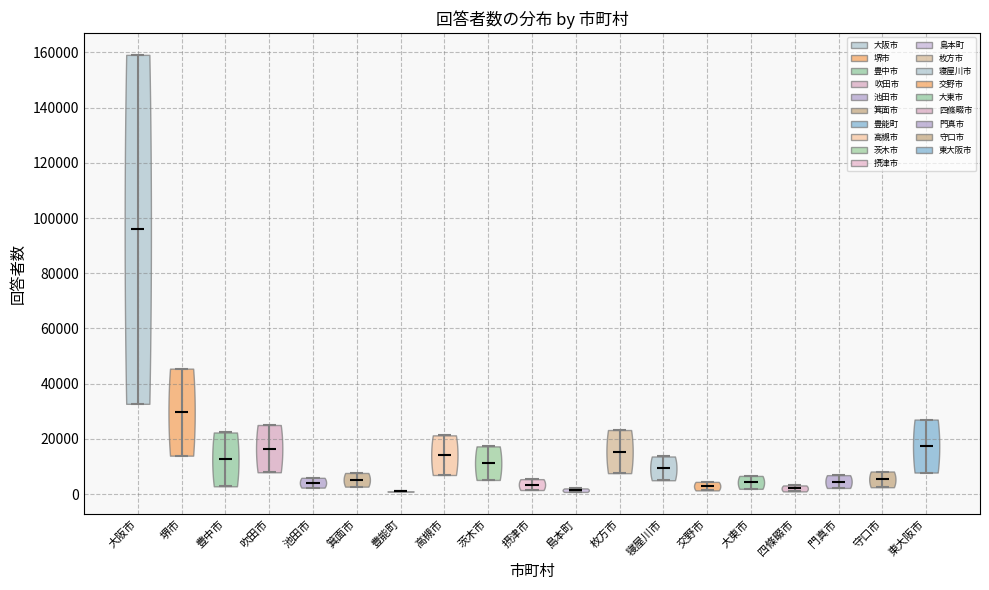

Reading left to right, read every violin against the y-axis: where its median line is, and the lowest and highest points it reaches. The values are not printed on the chart, so give them approximately, as read against the axis.

大阪市: median line 96000, lowest point 32000, highest point 160000
堺市: median line 30000, lowest point 14000, highest point 46000
豊中市: median line 12000, lowest point 2000, highest point 22000
吹田市: median line 16000, lowest point 8000, highest point 26000
池田市: median line 4000, lowest point 2000, highest point 6000
箕面市: median line 6000, lowest point 2000, highest point 8000
豊能町: median line 0, lowest point 0, highest point 0
高槻市: median line 14000, lowest point 6000, highest point 22000
茨木市: median line 12000, lowest point 6000, highest point 18000
摂津市: median line 4000, lowest point 2000, highest point 6000
島本町: median line 2000, lowest point 0, highest point 2000
枚方市: median line 16000, lowest point 8000, highest point 24000
寝屋川市: median line 10000, lowest point 6000, highest point 14000
交野市: median line 2000, lowest point 2000, highest point 4000
大東市: median line 4000, lowest point 2000, highest point 6000
四條畷市: median line 2000, lowest point 0, highest point 4000
門真市: median line 4000, lowest point 2000, highest point 6000
守口市: median line 6000, lowest point 2000, highest point 8000
東大阪市: median line 18000, lowest point 8000, highest point 26000